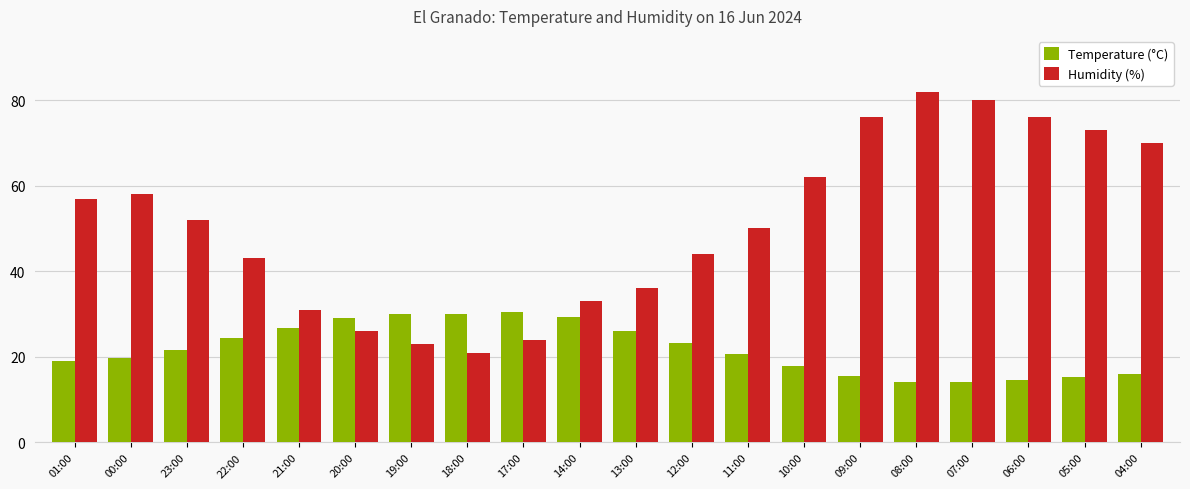

Which series has the largest total across all categories?

Humidity (%)